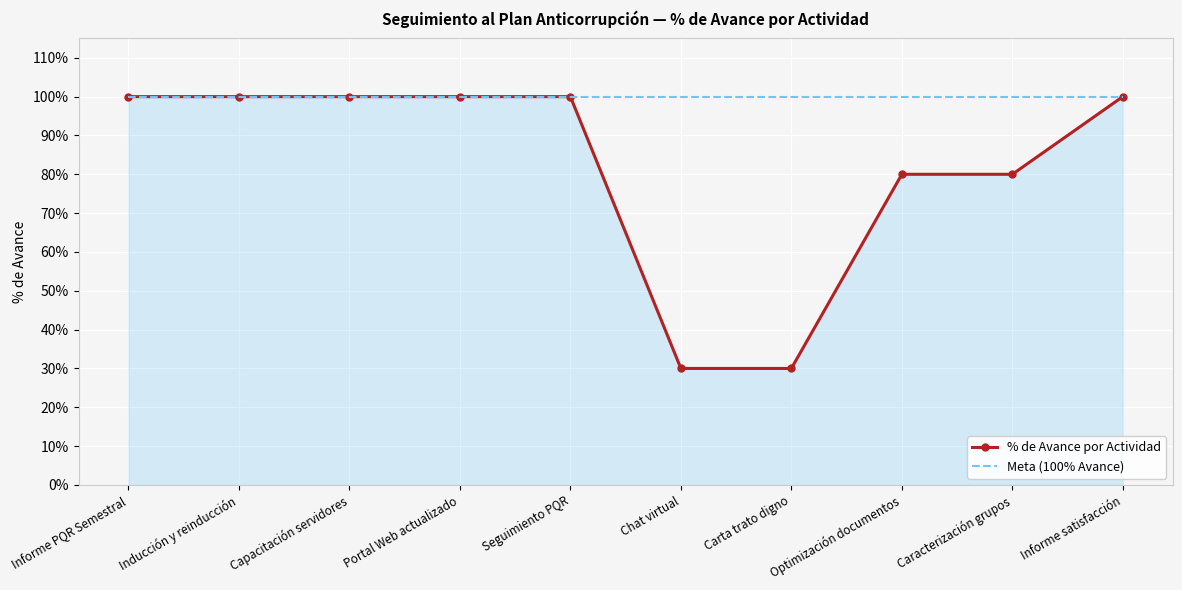

True or false: Meta (100% Avance) and % de Avance por Actividad intersect in this chart.

False